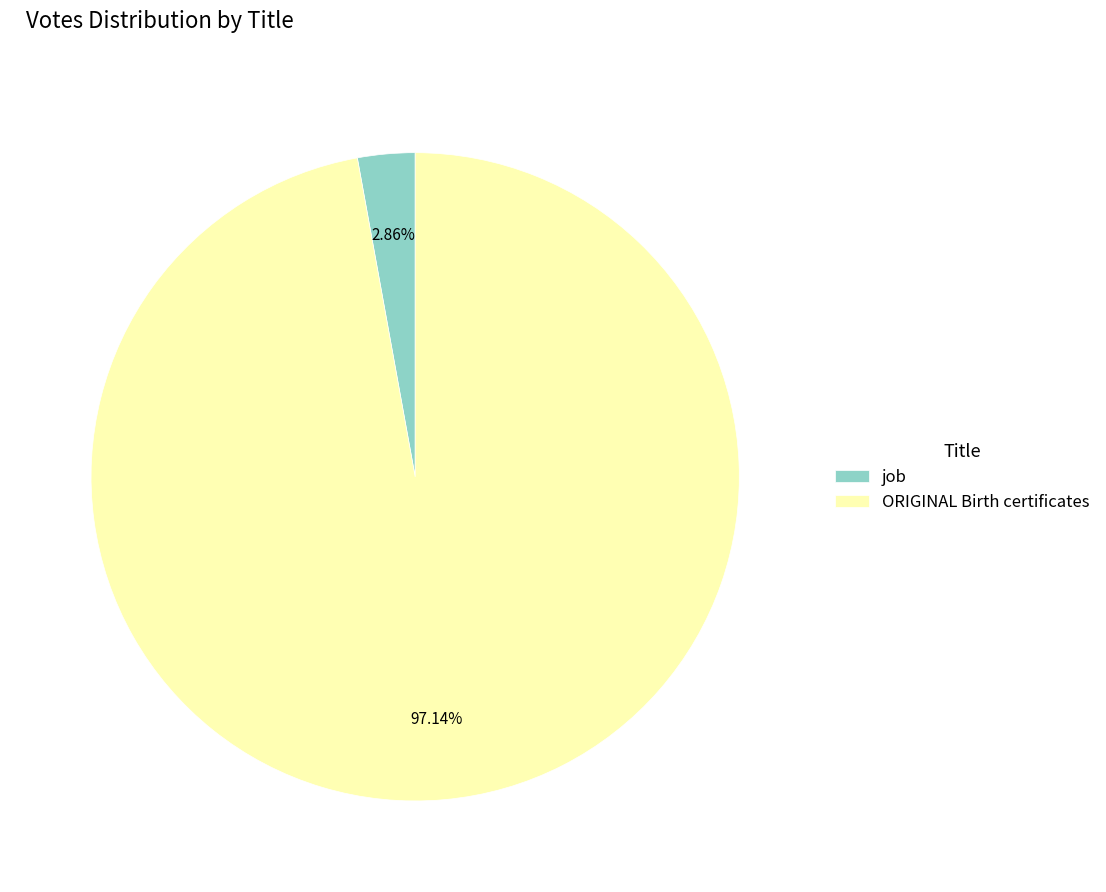

To the nearest percent, what is the difference between the largest and smallest slice percentages?

94%